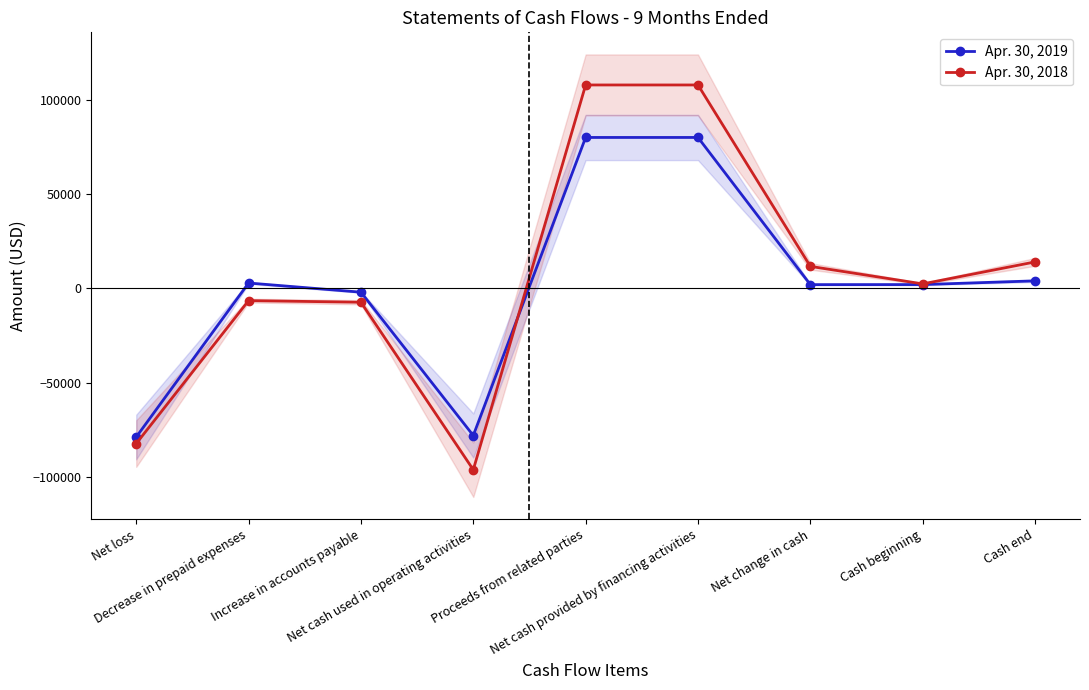

After their last crossing, which series has the higher values: Apr. 30, 2019 or Apr. 30, 2018?

Apr. 30, 2018